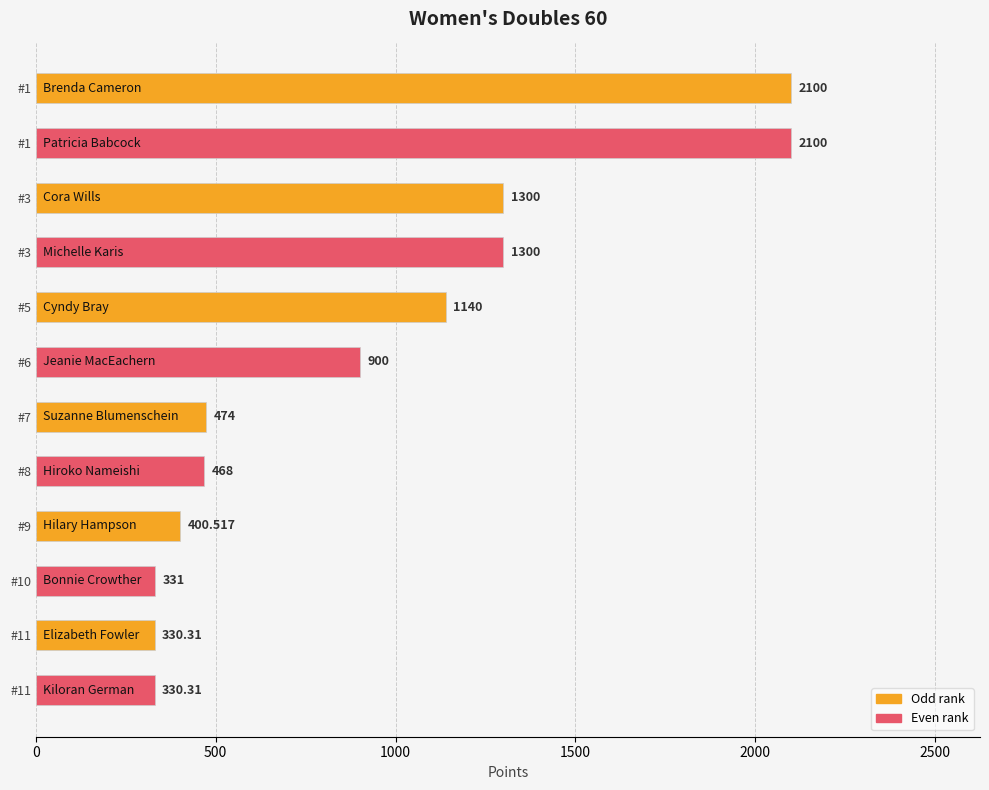

How many series are shown in this chart?

1